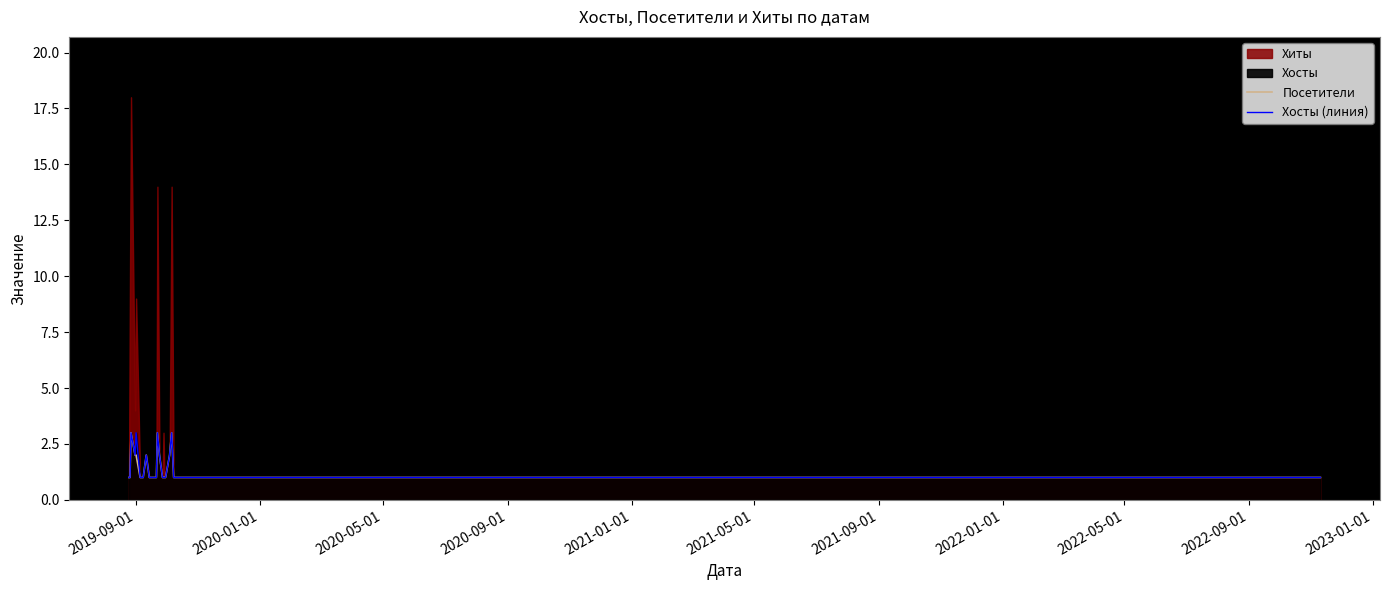

How many lines are shown in the chart?

2